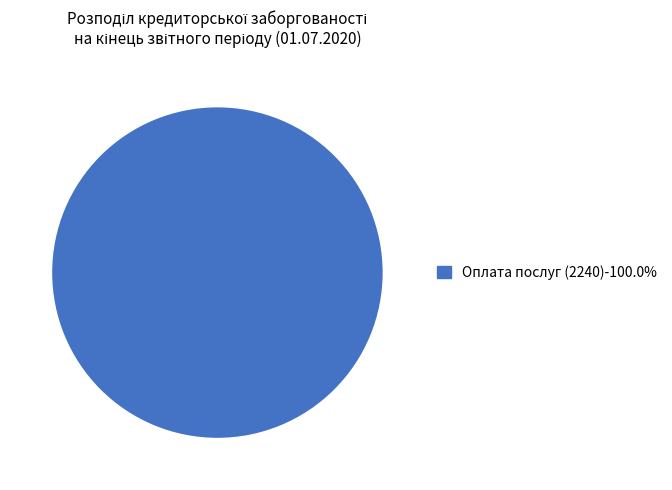

Does any single category account for the majority?

Yes